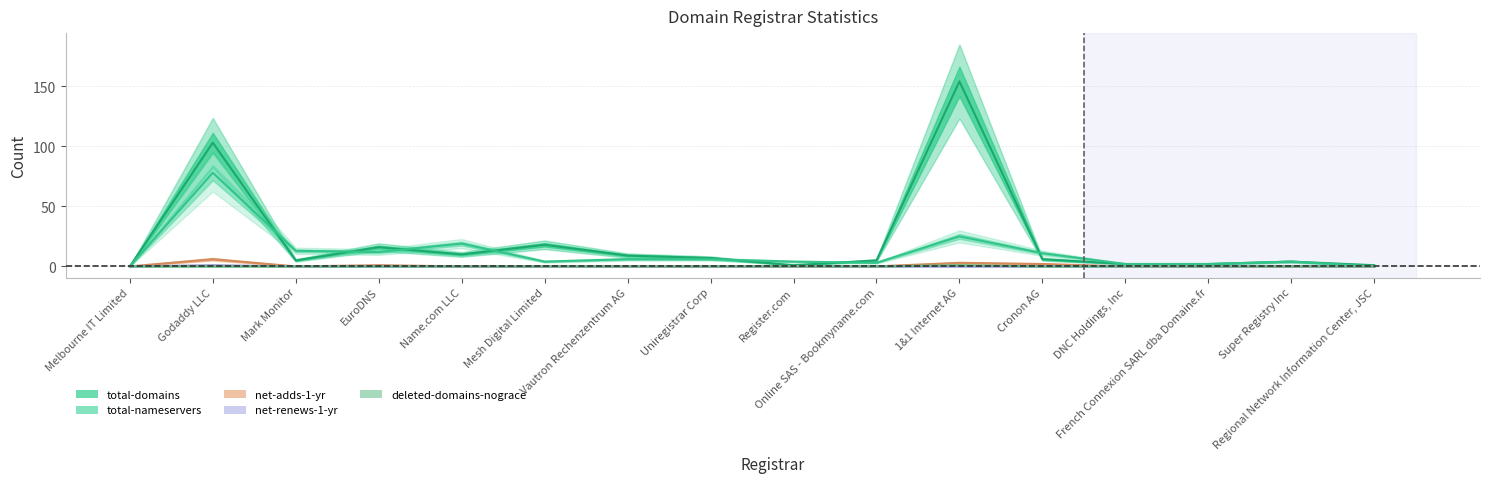

How many data points in net-adds-1-yr are above 0?

4